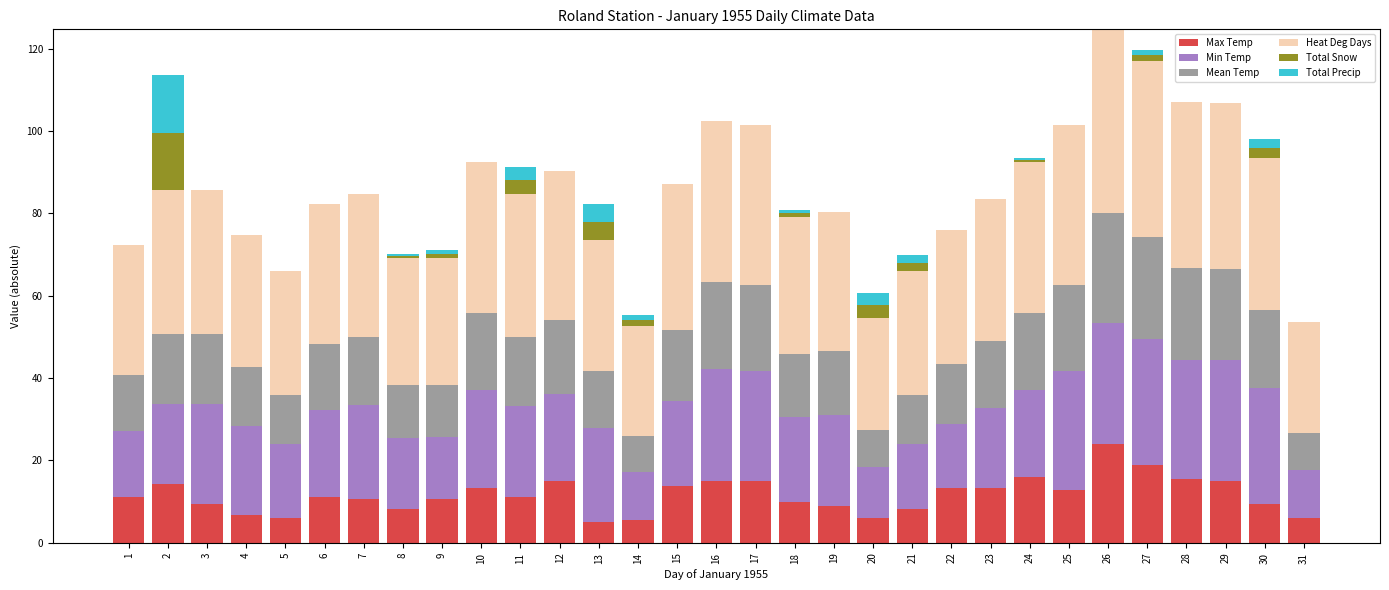

Which category has the highest value in the Max Temp series?

26